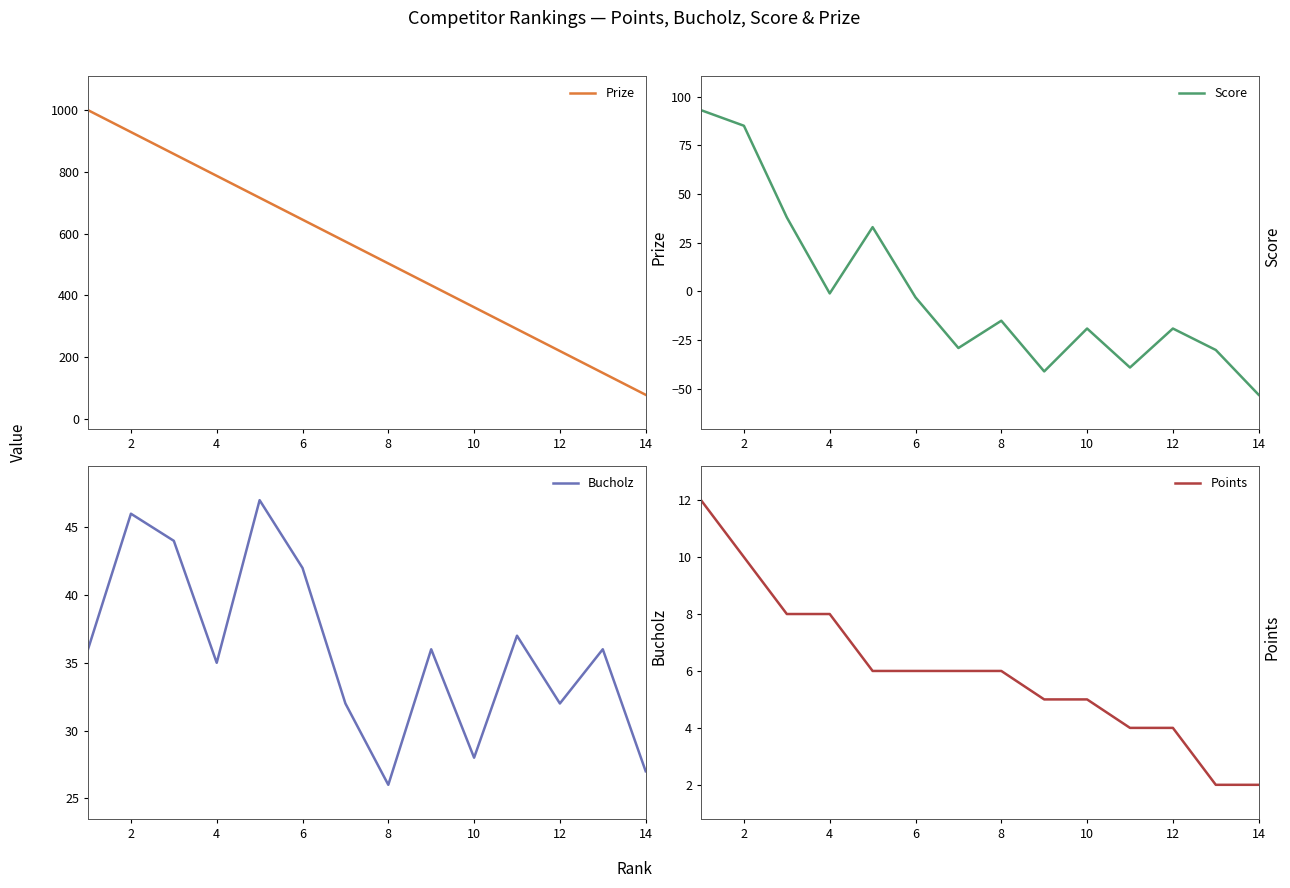

What is the value of the Score point at the 10th from the left?

-19